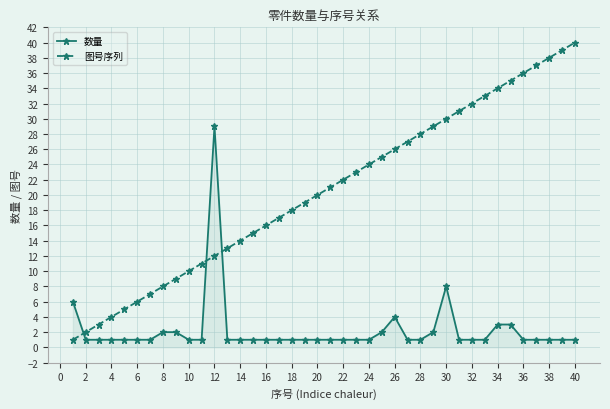

How many times do 图号序列 and 数量 cross each other?

3